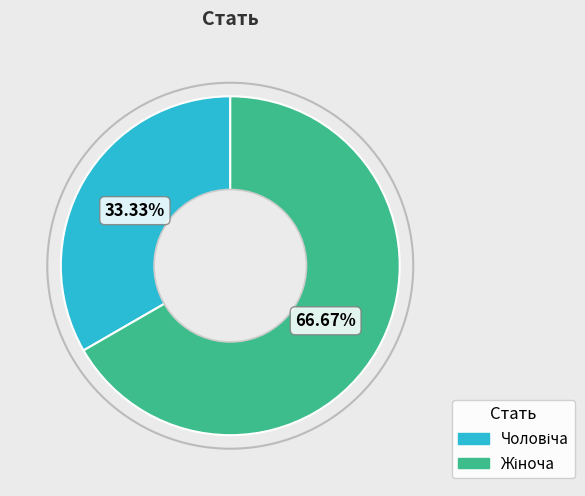

To the nearest percent, what is the average slice percentage?

50%